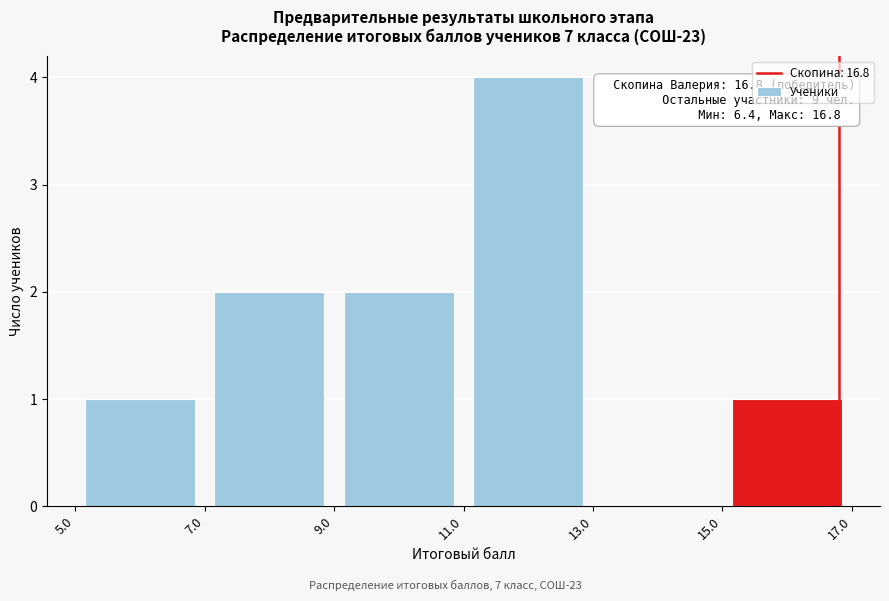

Over which range of the x-axis is the bar tallest?

11.0 to 13.0